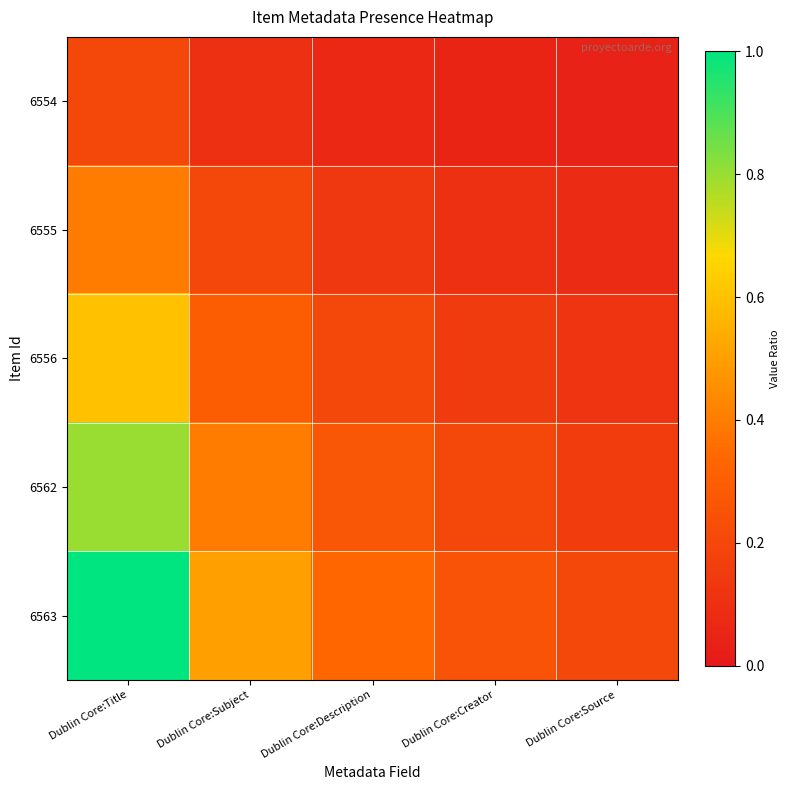

List the series in order of their overall mean, lowest first.

6554, 6555, 6556, 6562, 6563